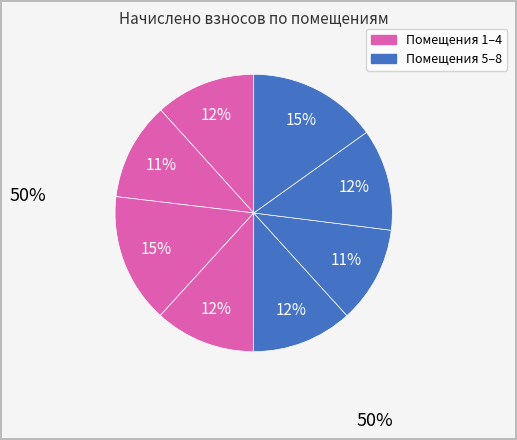

How many segments does this pie chart have?

8